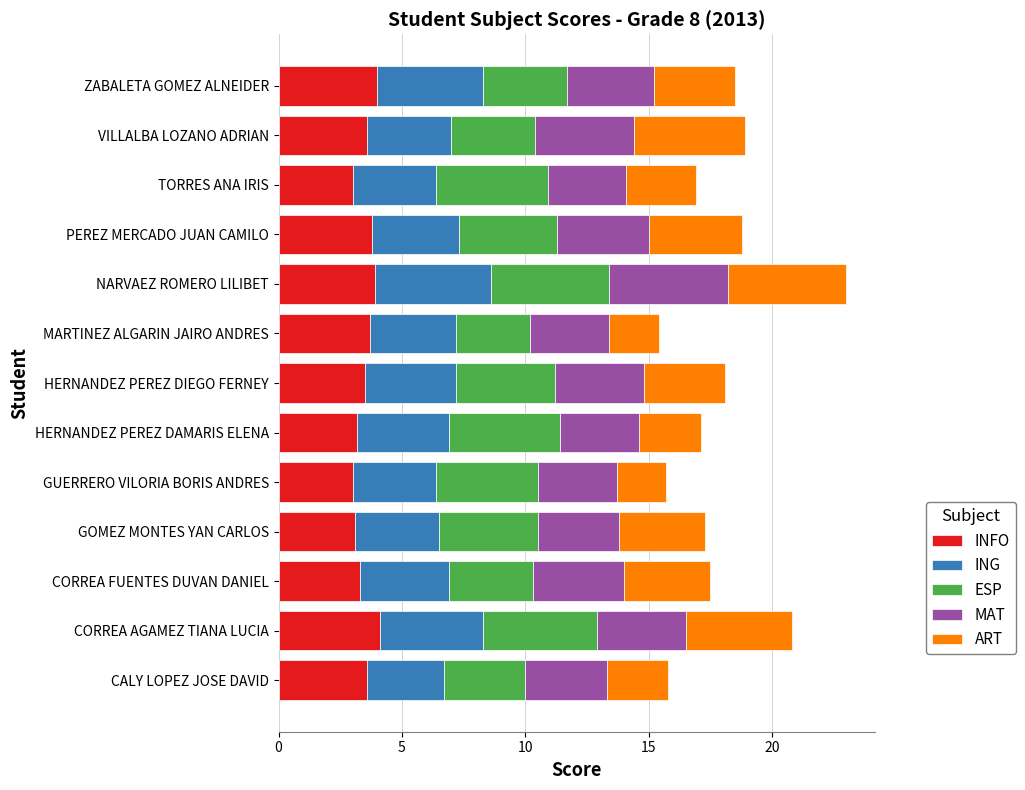

How many data points does each series have?

13